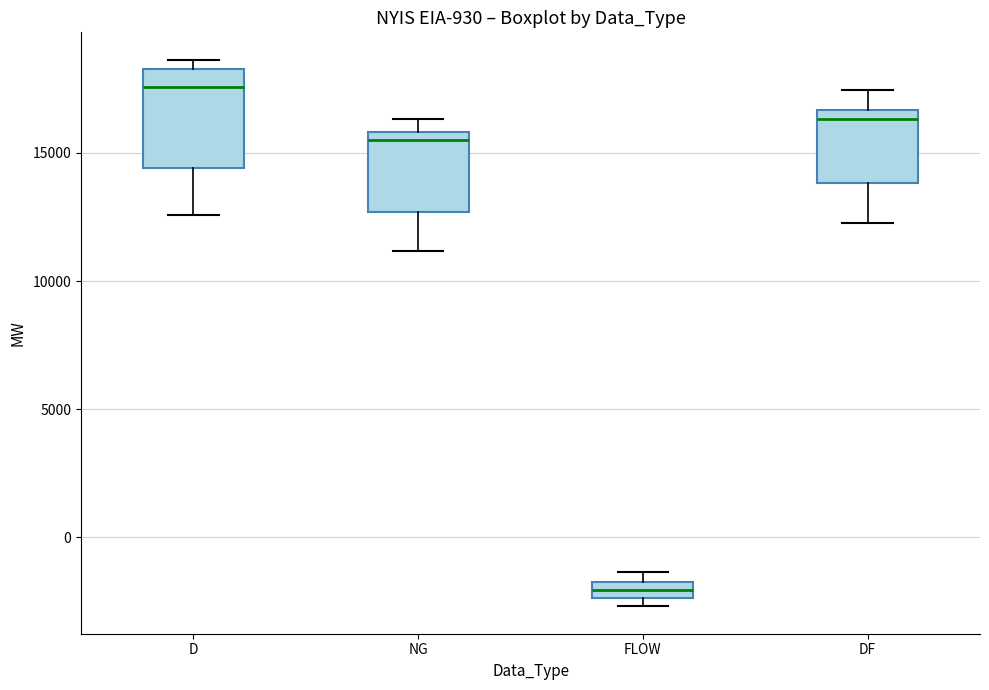

Which box's median line is the highest?

D